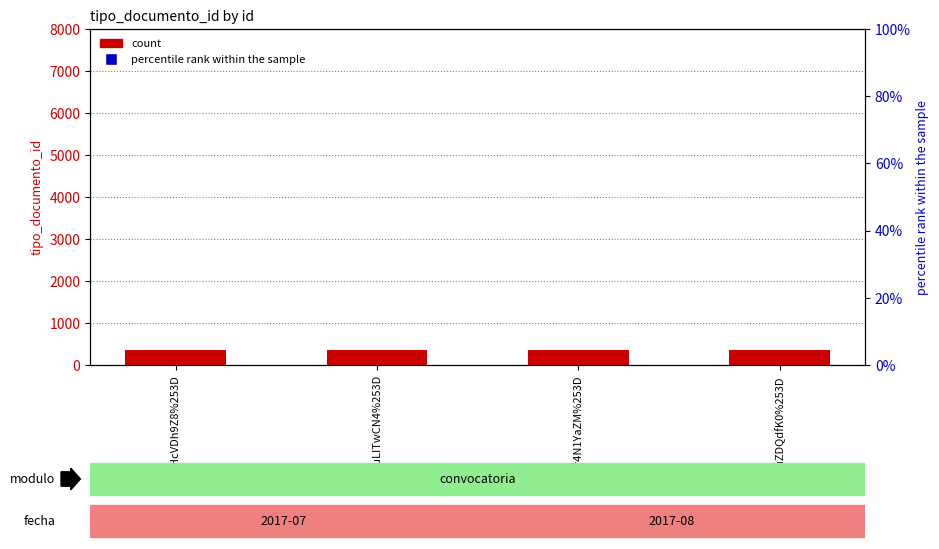

What is the sum of the count values at pkguLITwCN4%253D and qFwHcVDh9Z8%253D?

732.0